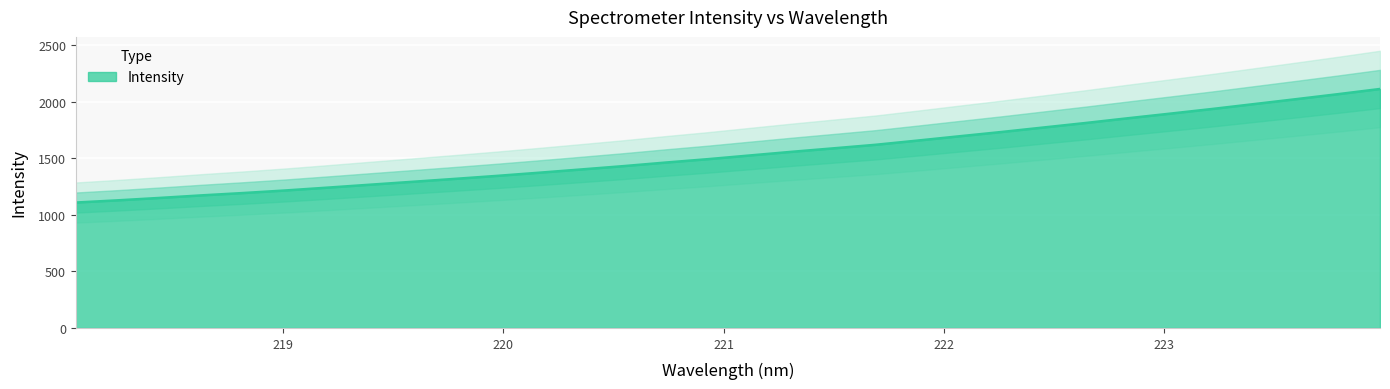

At which label is the value closest to 1609?

221.6902